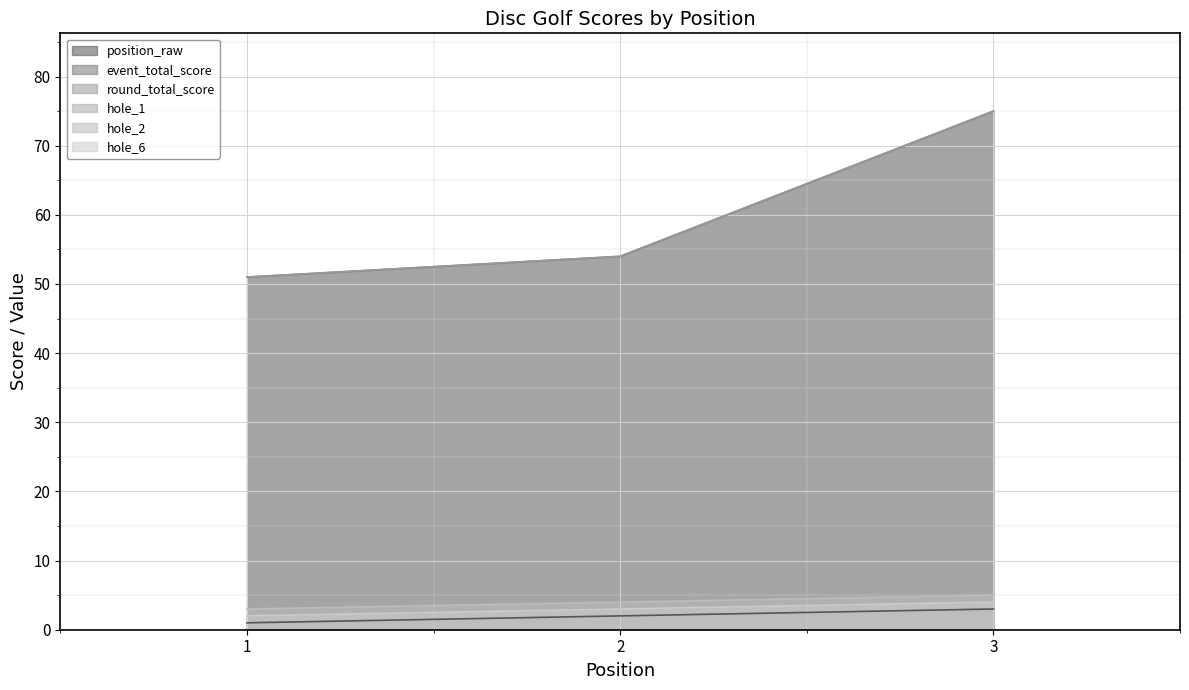

At which category is the sum across all series the highest?

3